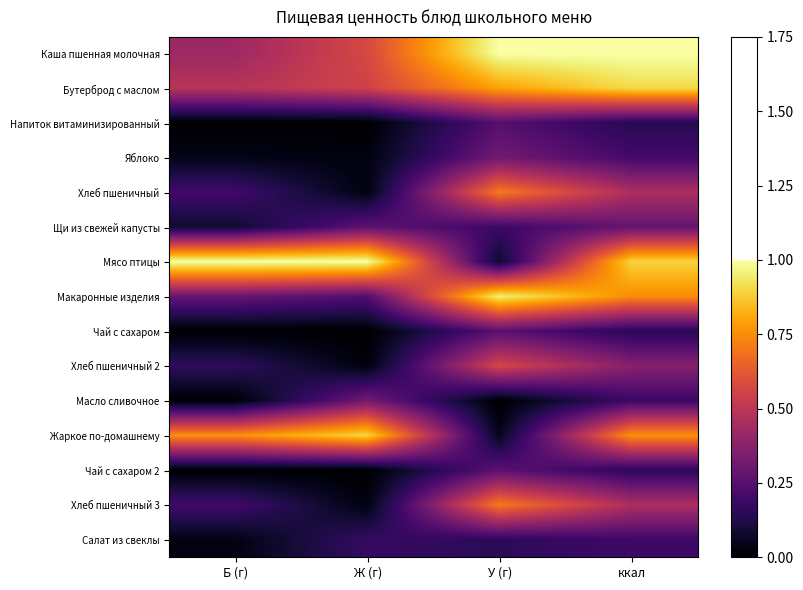

What is the difference between the highest and lowest values at Ж (г)?

1.0